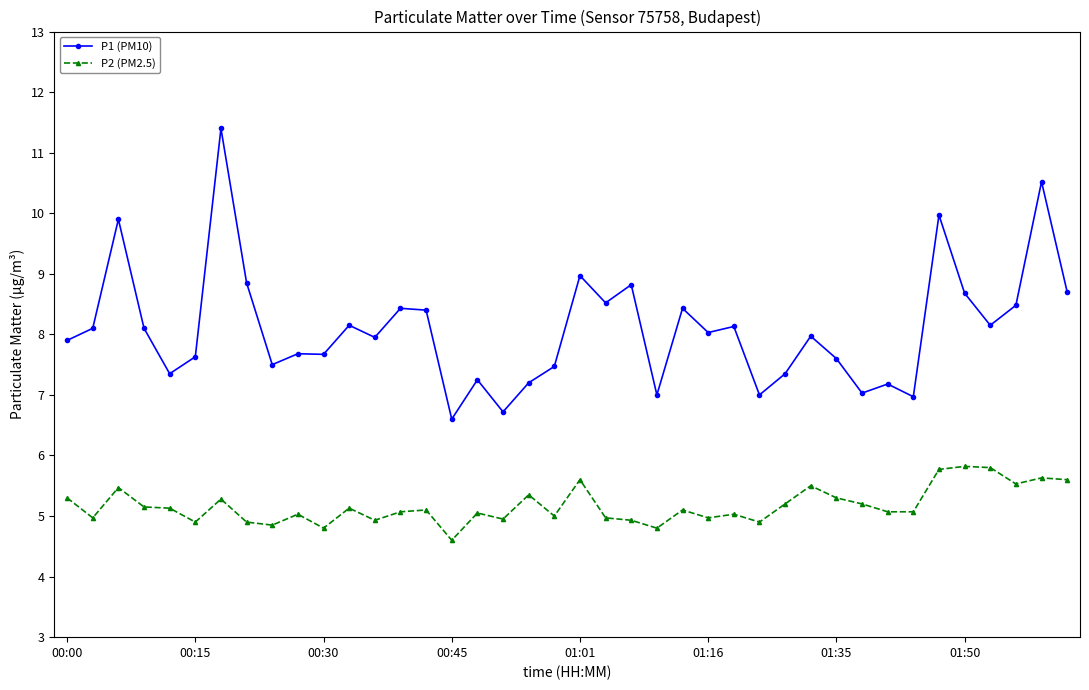

What is the difference between the maximum and minimum values in the P2 (PM2.5) series?

1.2